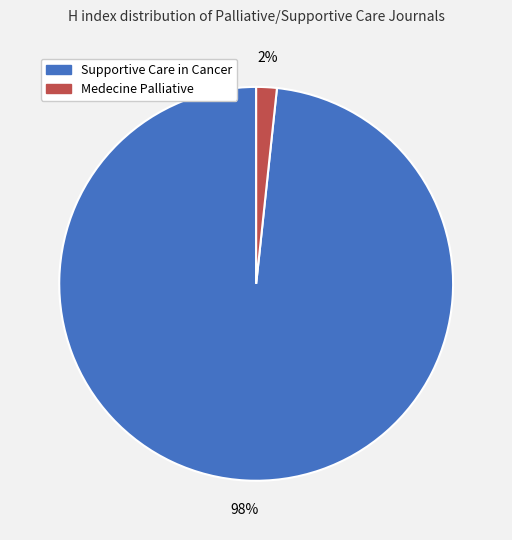

Which category accounts for the majority?

Supportive Care in Cancer